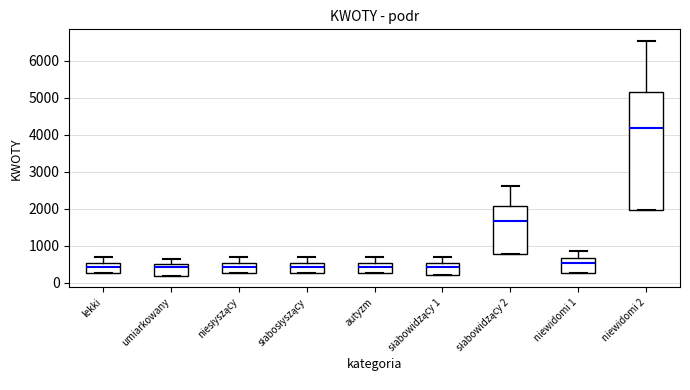

Reading left to right, transcribe this box plot: for each box, give where its median line is, the range the box spans, and where its two whiskers end, as read against the y-axis. The values are not printed on the chart, so give them approximately, as read against the axis.

lekki: median 400, box 300 to 500, whiskers 300 to 700
umiarkowany: median 400, box 200 to 500, whiskers 200 to 700
niesłyszący: median 400, box 300 to 500, whiskers 300 to 700
słabosłyszący: median 400, box 300 to 500, whiskers 300 to 700
autyzm: median 400, box 300 to 500, whiskers 300 to 700
słabowidzący 1: median 400, box 200 to 500, whiskers 200 to 700
słabowidzący 2: median 1700, box 800 to 2100, whiskers 800 to 2600
niewidomi 1: median 500, box 300 to 700, whiskers 300 to 800
niewidomi 2: median 4200, box 2000 to 5200, whiskers 2000 to 6500